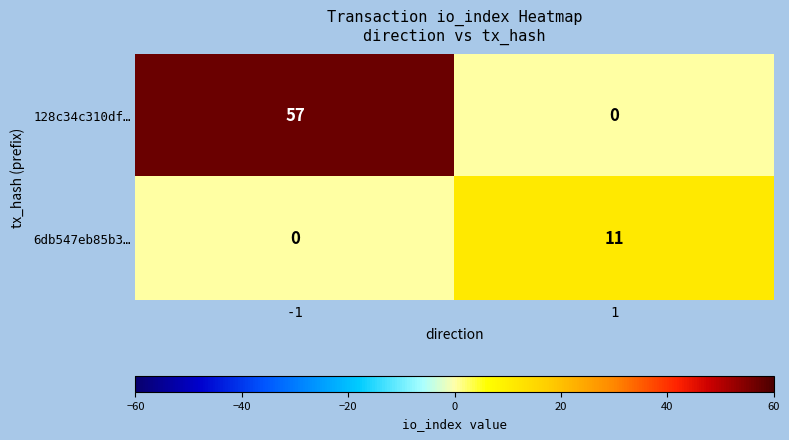

What is the difference between the 128c34c310df… values at 1 and -1?

57